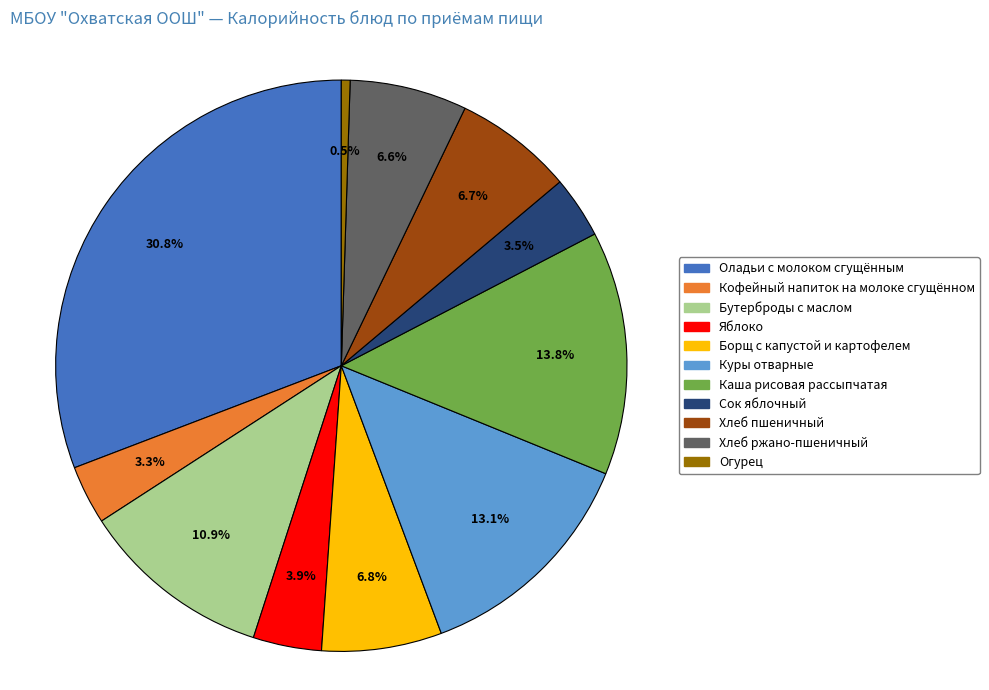

To the nearest percent, what is the difference between the largest and smallest slice percentages?

30%